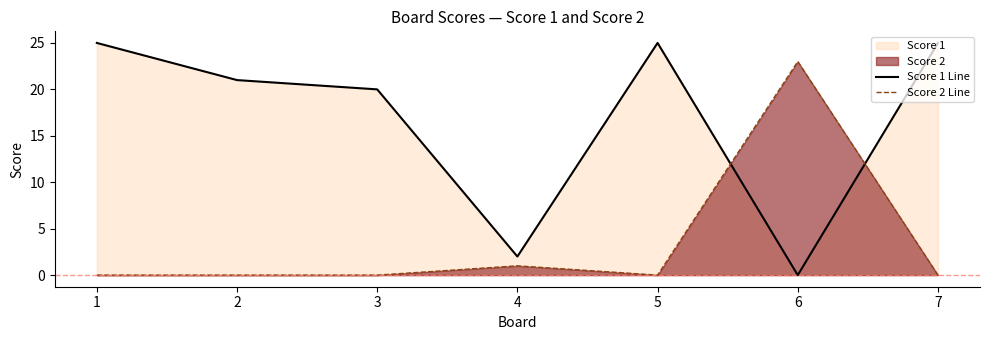

Which category has the highest value in the Score 1 Line series?

1